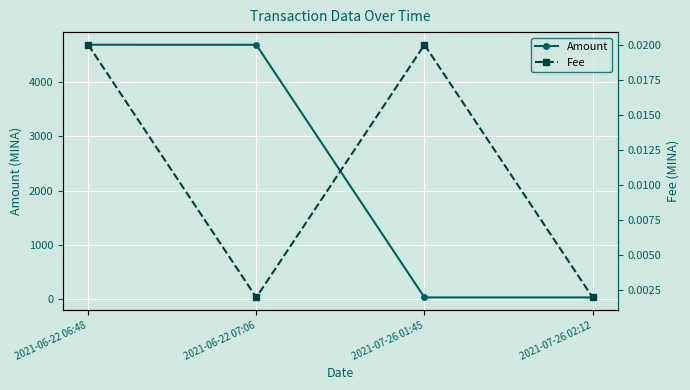

What is the label of the 4th point from the right?

2021-06-22 06:48